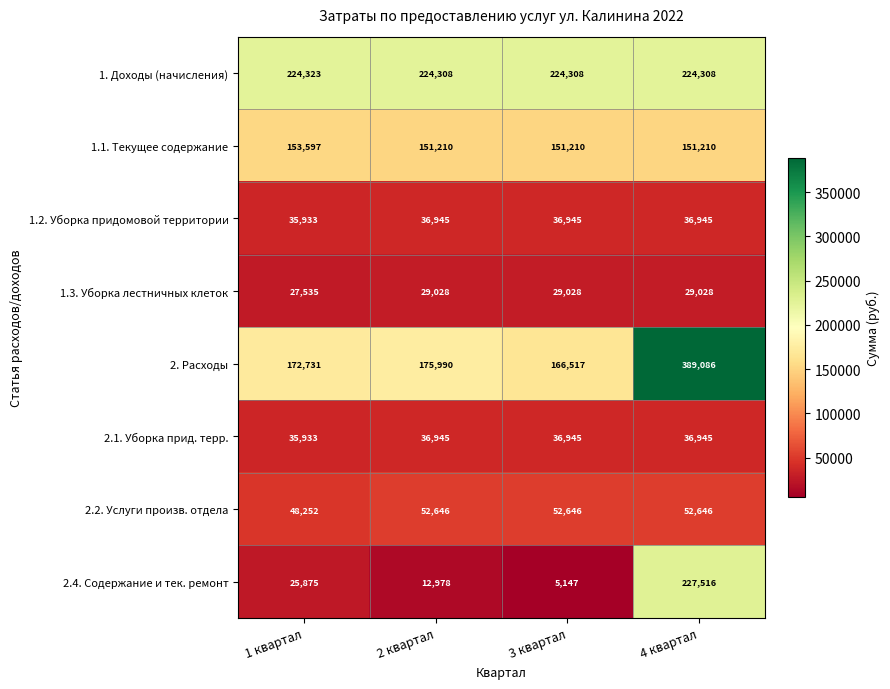

What is the approximate value of 1. Доходы (начисления) at 3 квартал?

224308